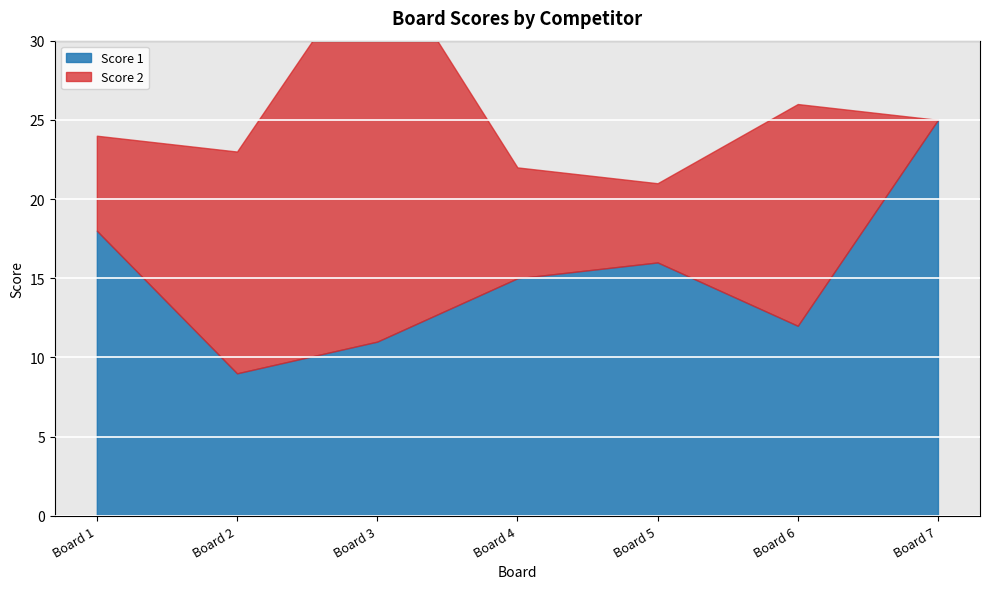

How many data points in Score 2 are less than 7?

3